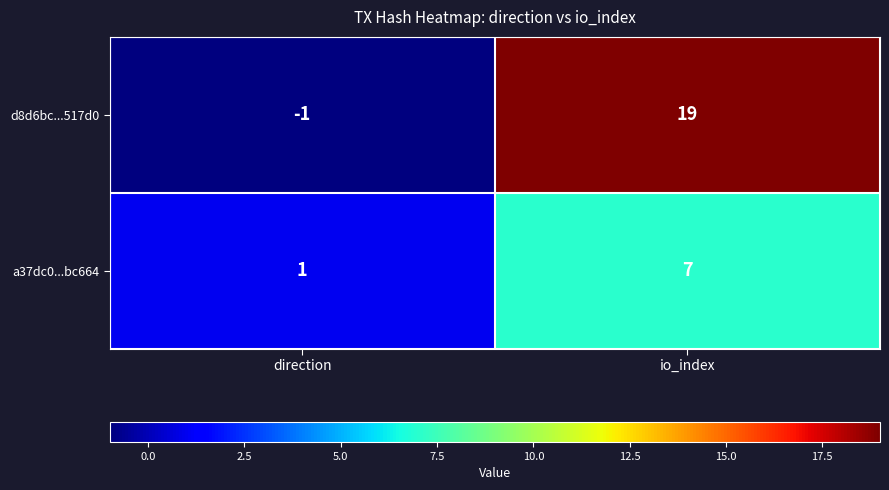

What is the approximate value of d8d6bc...517d0 at io_index?

19